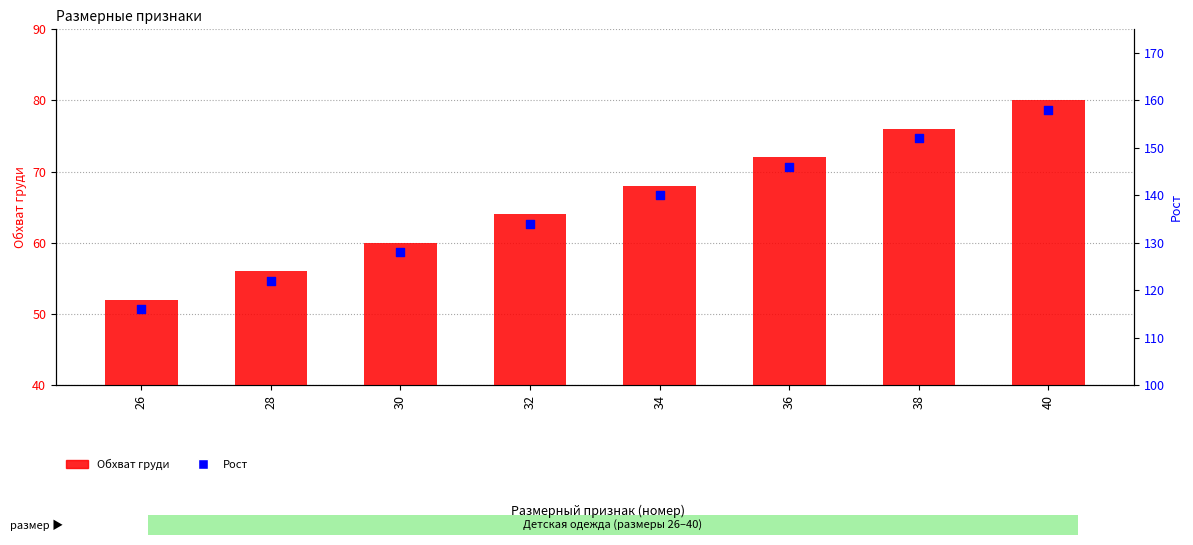

Which series reaches the maximum Y coordinate?

Рост